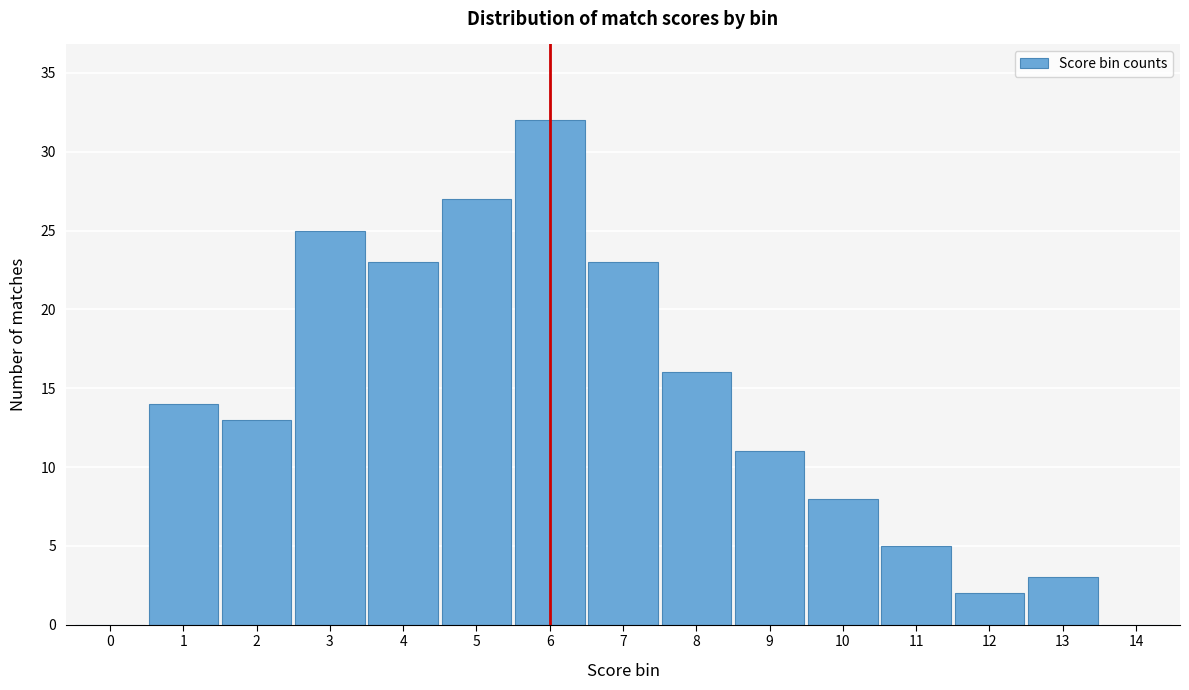

Reading left to right, transcribe all the data shown in this chart.

0=0	1=14	2=13	3=25	4=23	5=27	6=32	7=23	8=16	9=11	10=8	11=5	12=2	13=3	14=0